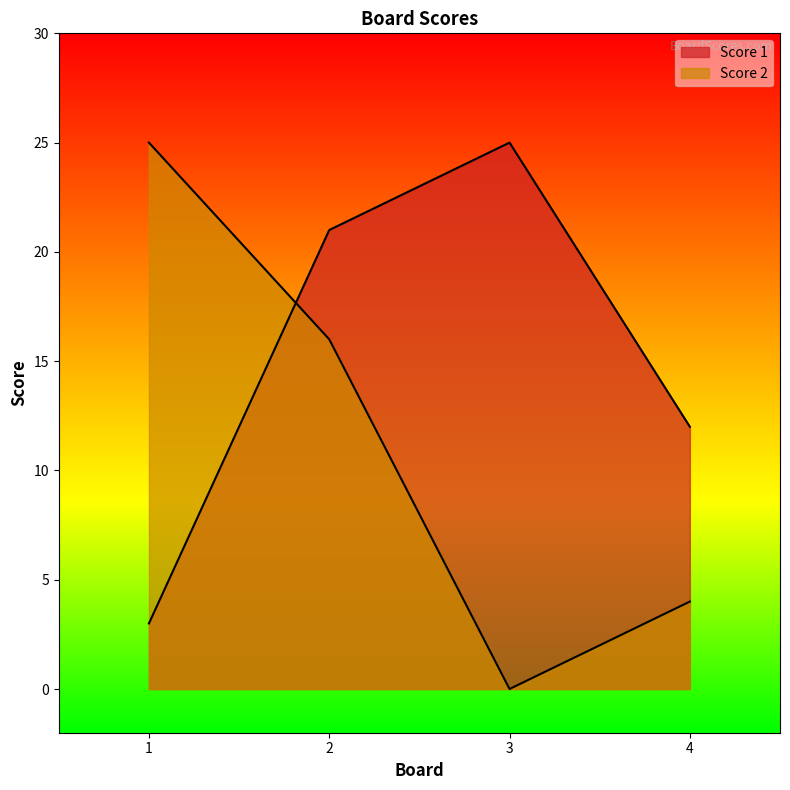

Where is Score 1 nearest to the value 14?

4